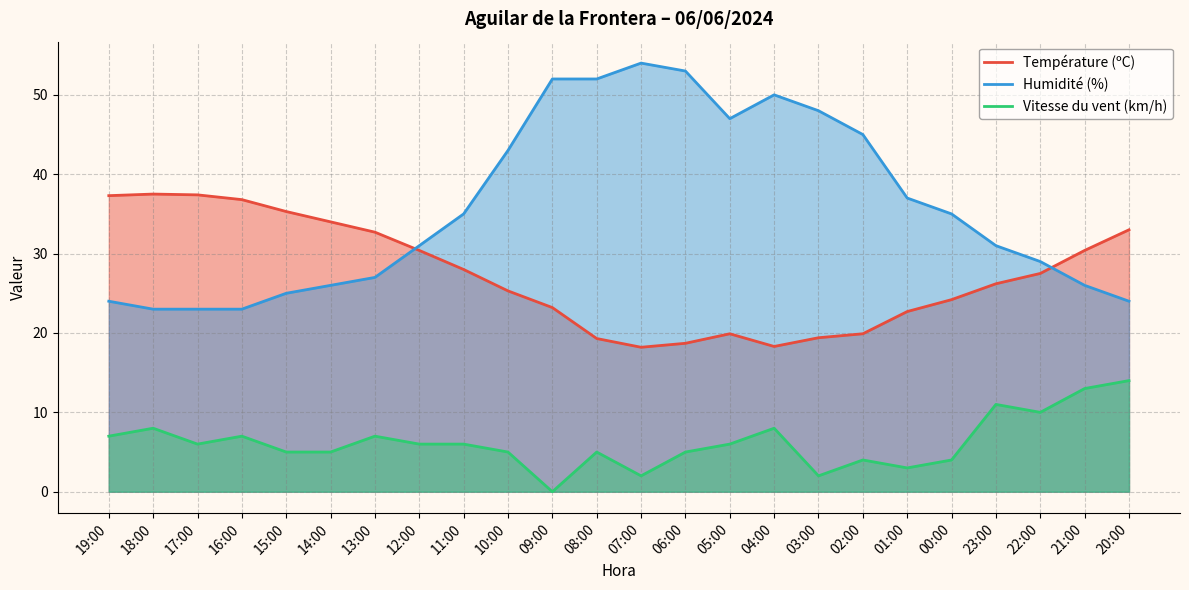

What is the approximate value of Température (ºC) at 04:00?

18.3